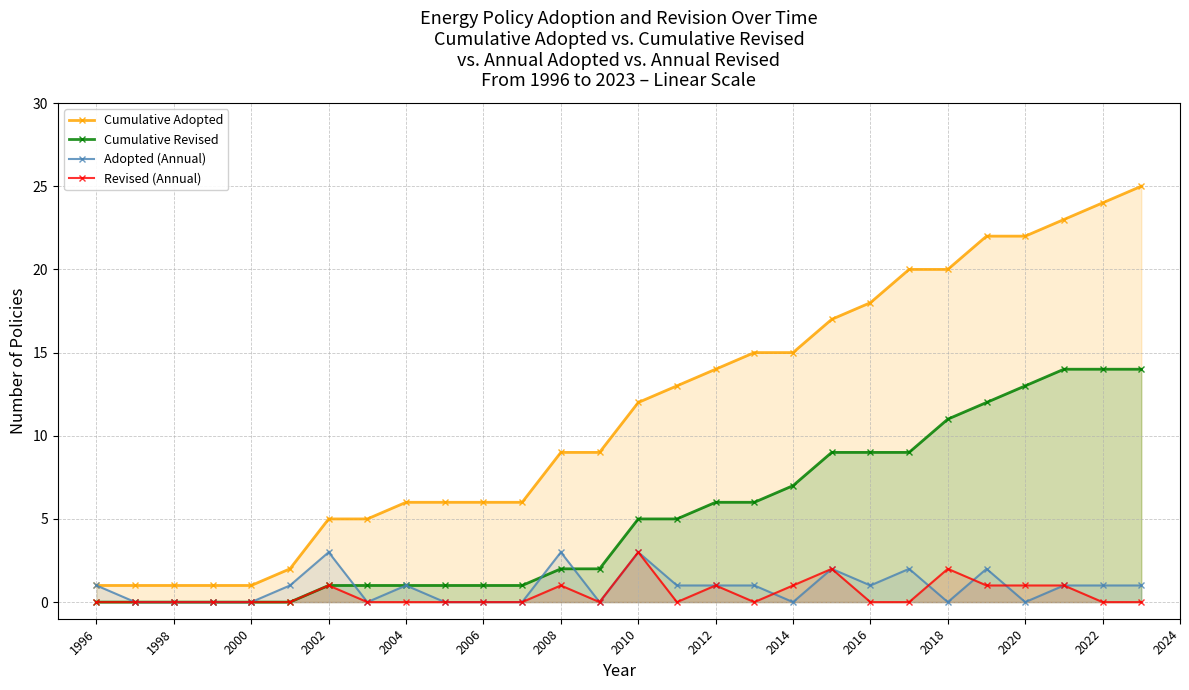

What are all the series names shown in the legend?

Cumulative Adopted, Cumulative Revised, Adopted (Annual), Revised (Annual)